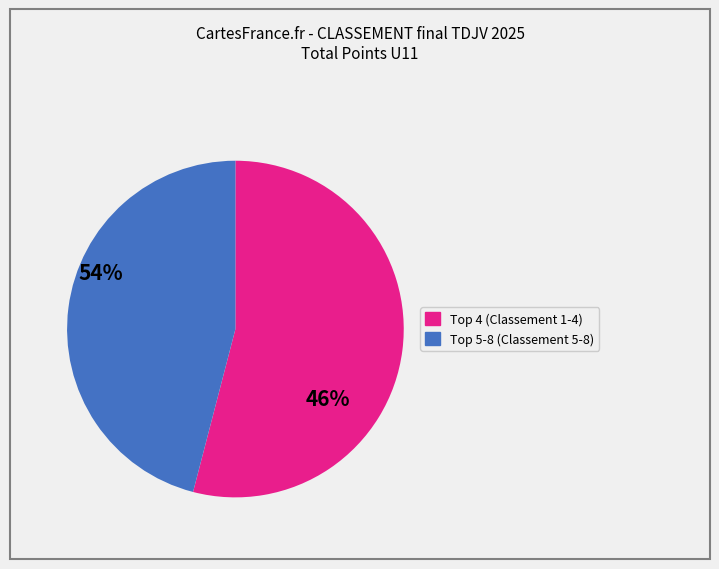

Is there a majority slice in this chart?

Yes